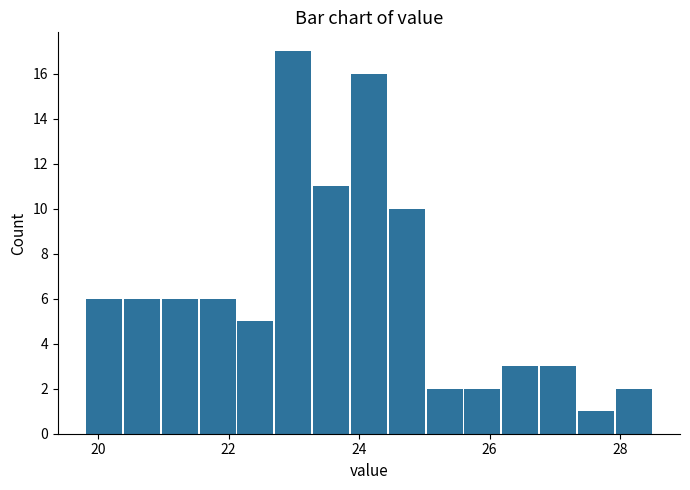

Read against the x-axis, roughly where is the centre of the tallest bar?

23.0